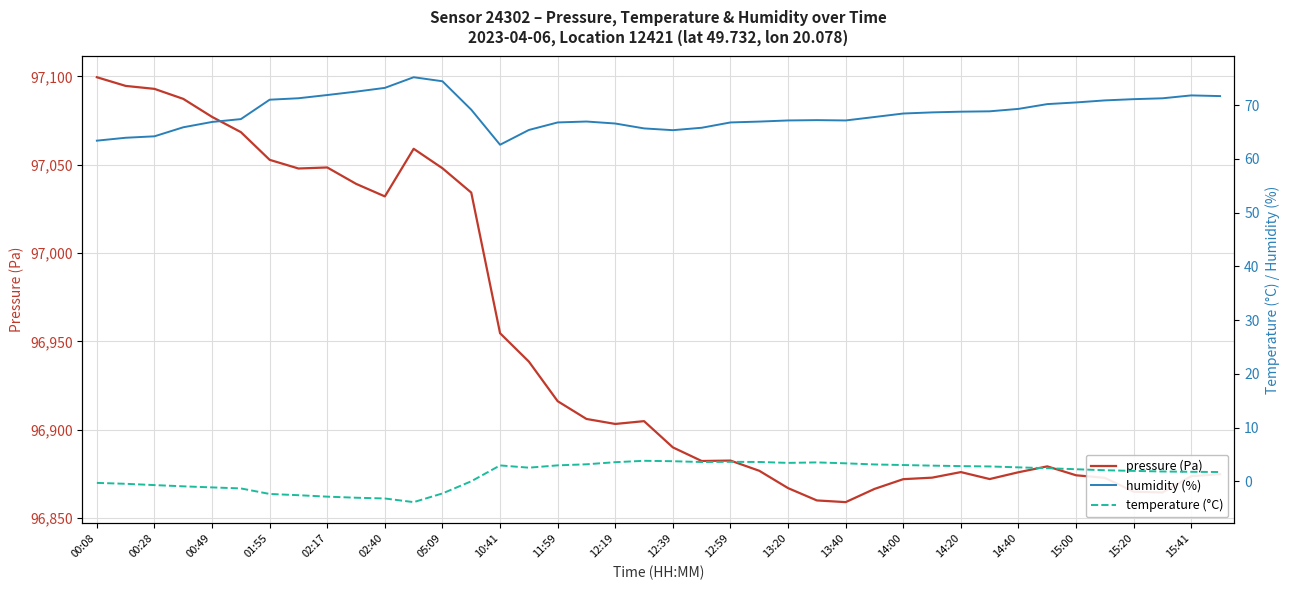

At which category is the sum across all series the highest?

00:08